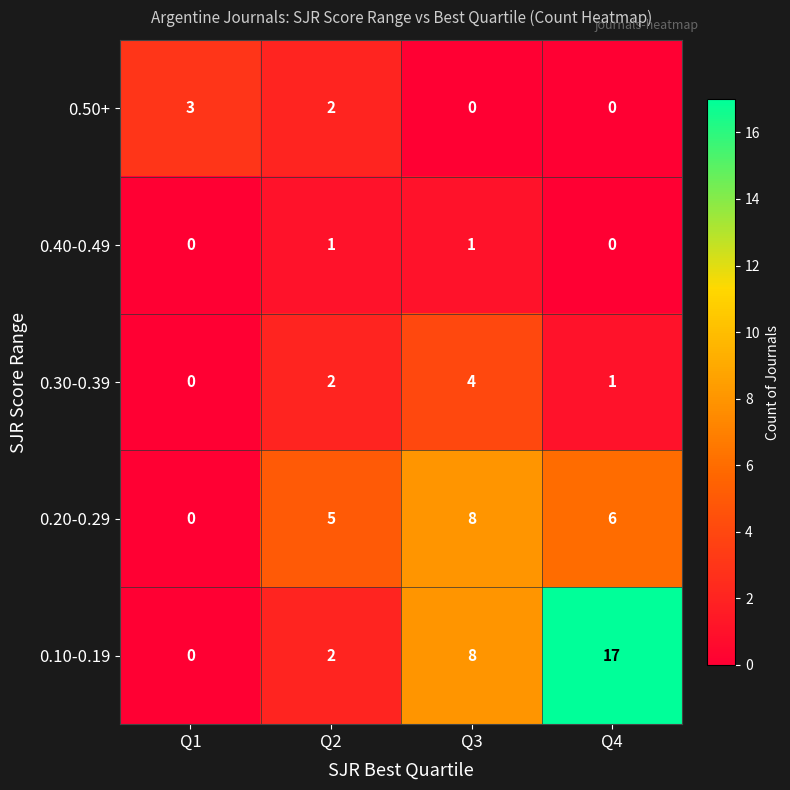

Rank the categories by 0.10-0.19 value from lowest to highest.

Q1, Q2, Q3, Q4